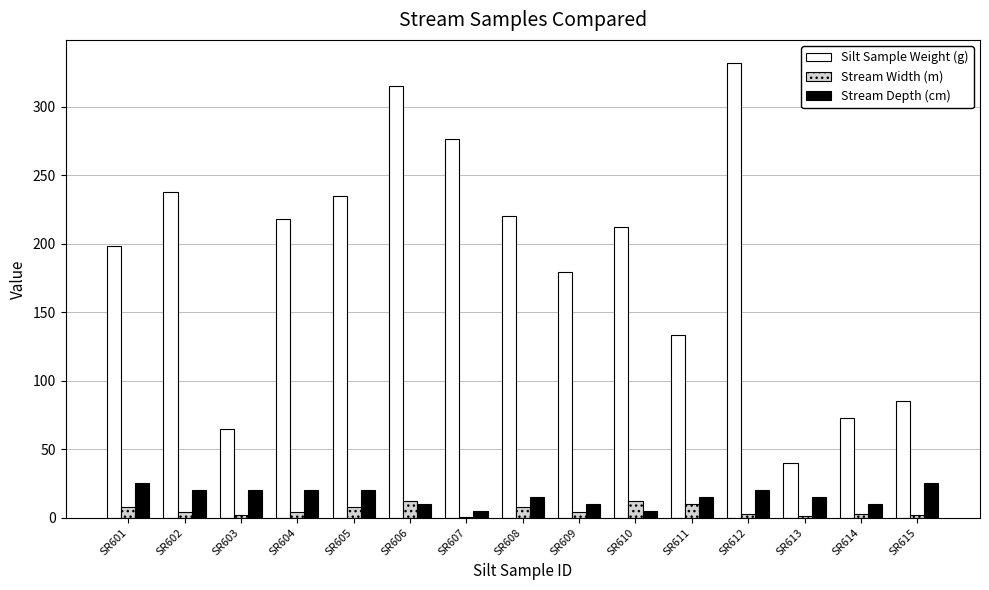

Is it true that Stream Width (m) equals 8.0 at SR608?

True